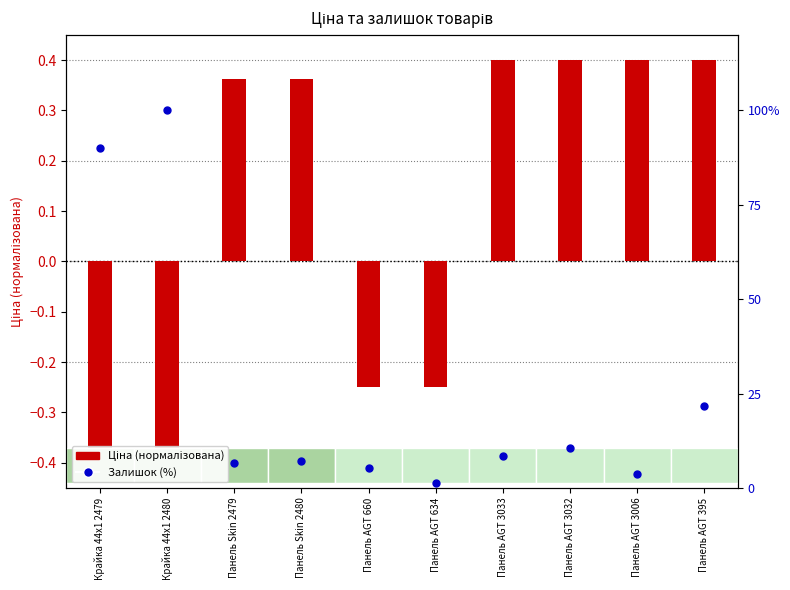

Rank the series by their maximum value, from lowest to highest.

Ціна (нормалізована), Залишок (%)